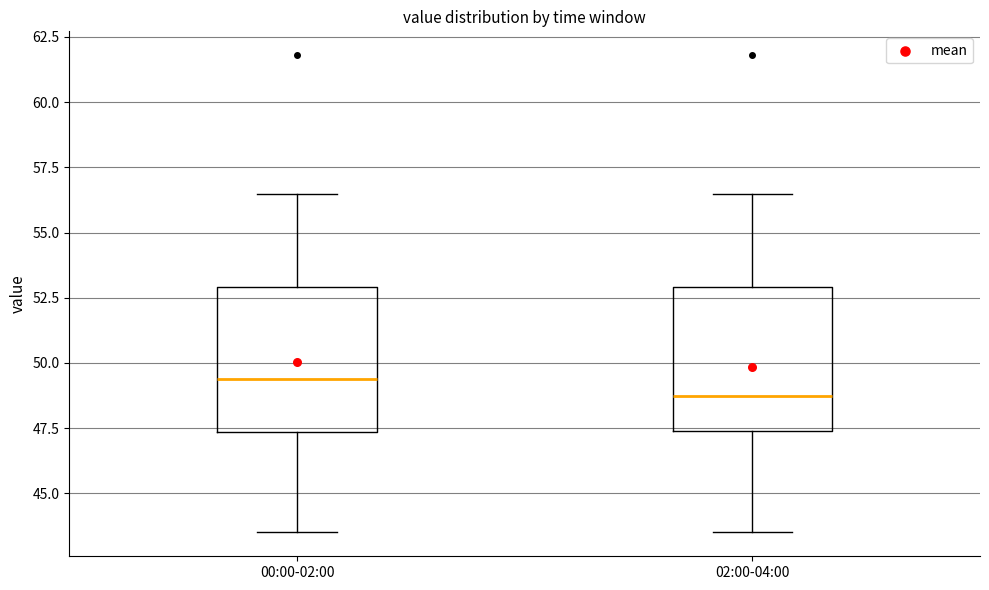

Where is the lower edge of the box for 00:00-02:00 on the y-axis? The values are not printed on the chart, so give them approximately, as read against the axis.

47.5